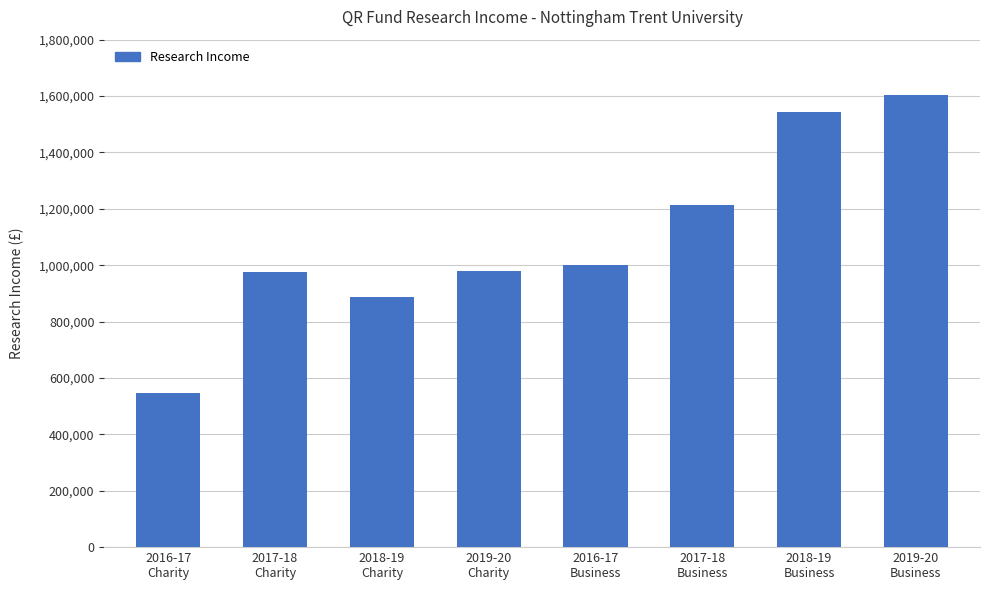

What is the value of the 3rd bar from the left?

887000